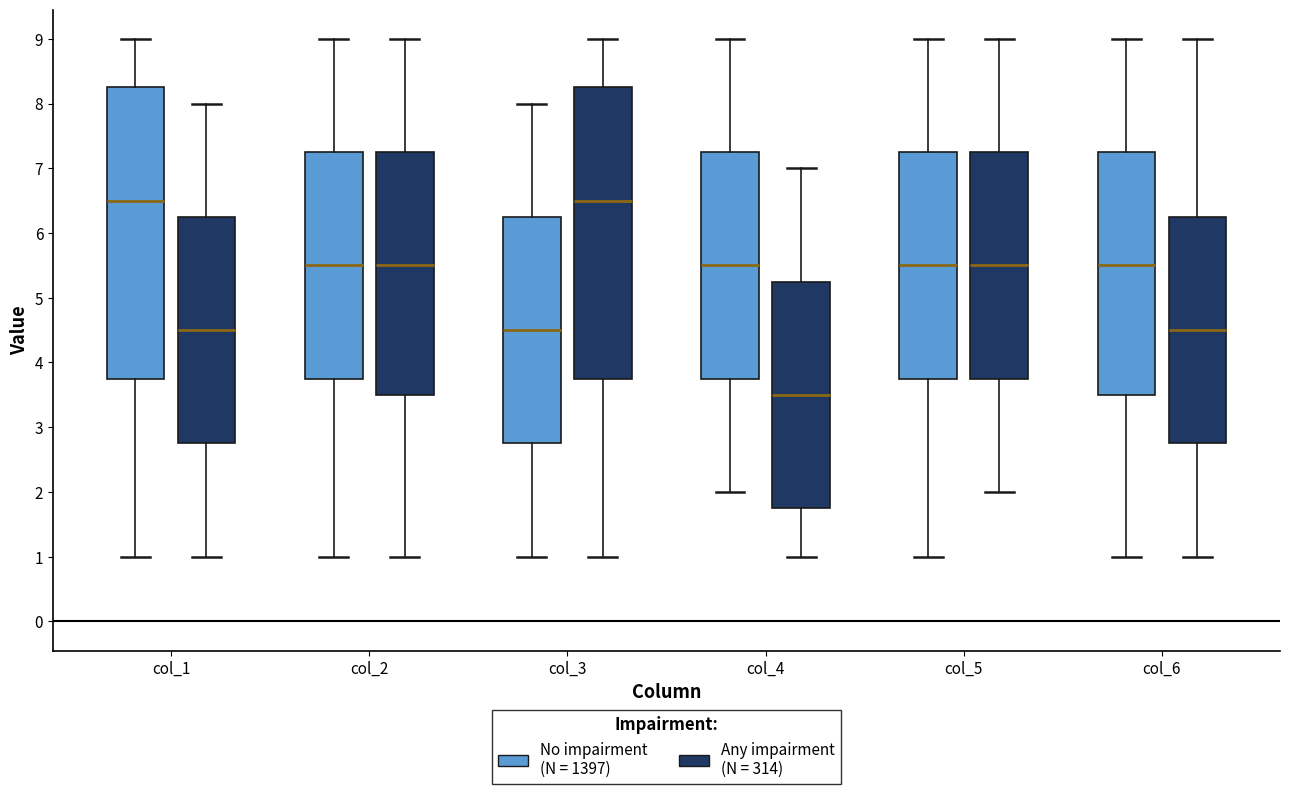

Reading left to right, transcribe this box plot: for each box, give where its median line is, the range the box spans, and where its two whiskers end, as read against the y-axis. The values are not printed on the chart, so give them approximately, as read against the axis.

col_1 (No impairment (N = 1397)): median 6.5, box 3.8 to 8.3, whiskers 1.0 to 9.0
col_1 (Any impairment (N = 314)): median 4.5, box 2.8 to 6.3, whiskers 1.0 to 8.0
col_2 (No impairment (N = 1397)): median 5.5, box 3.8 to 7.3, whiskers 1.0 to 9.0
col_2 (Any impairment (N = 314)): median 5.5, box 3.5 to 7.3, whiskers 1.0 to 9.0
col_3 (No impairment (N = 1397)): median 4.5, box 2.8 to 6.3, whiskers 1.0 to 8.0
col_3 (Any impairment (N = 314)): median 6.5, box 3.8 to 8.3, whiskers 1.0 to 9.0
col_4 (No impairment (N = 1397)): median 5.5, box 3.8 to 7.3, whiskers 2.0 to 9.0
col_4 (Any impairment (N = 314)): median 3.5, box 1.8 to 5.3, whiskers 1.0 to 7.0
col_5 (No impairment (N = 1397)): median 5.5, box 3.8 to 7.3, whiskers 1.0 to 9.0
col_5 (Any impairment (N = 314)): median 5.5, box 3.8 to 7.3, whiskers 2.0 to 9.0
col_6 (No impairment (N = 1397)): median 5.5, box 3.5 to 7.3, whiskers 1.0 to 9.0
col_6 (Any impairment (N = 314)): median 4.5, box 2.8 to 6.3, whiskers 1.0 to 9.0